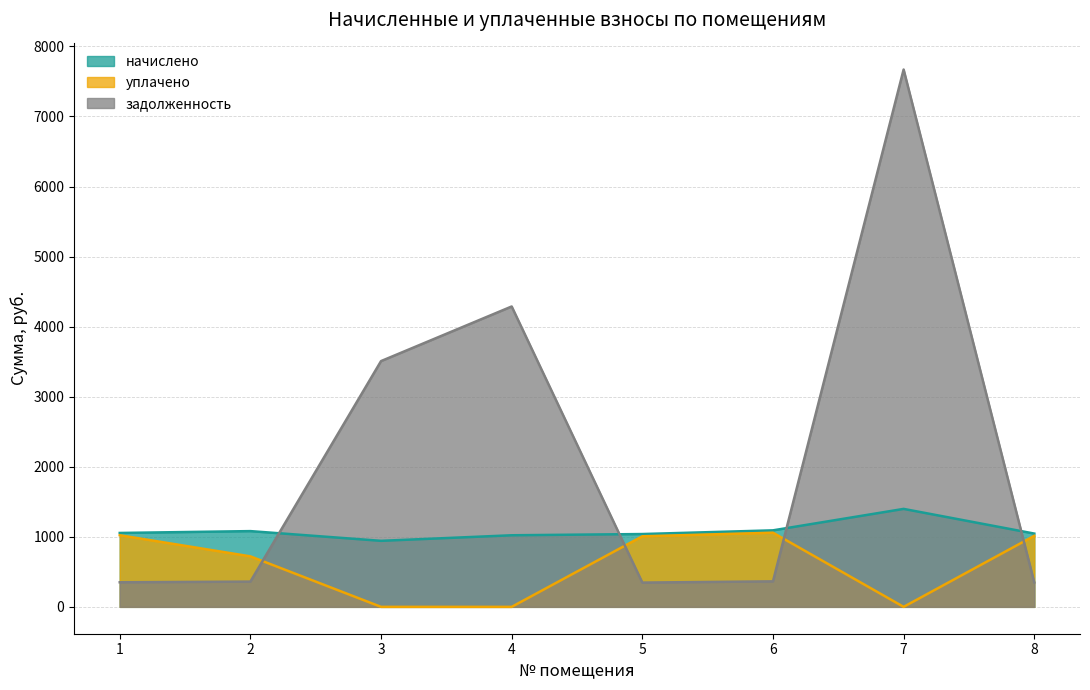

Between 5 and 7, which series saw the biggest shift?

задолженность